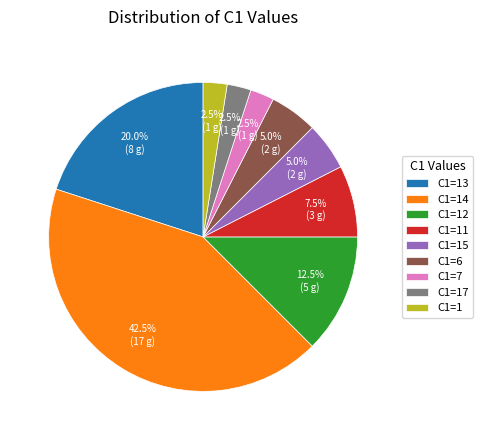

Does C1=17 represent more than half of the total?

No